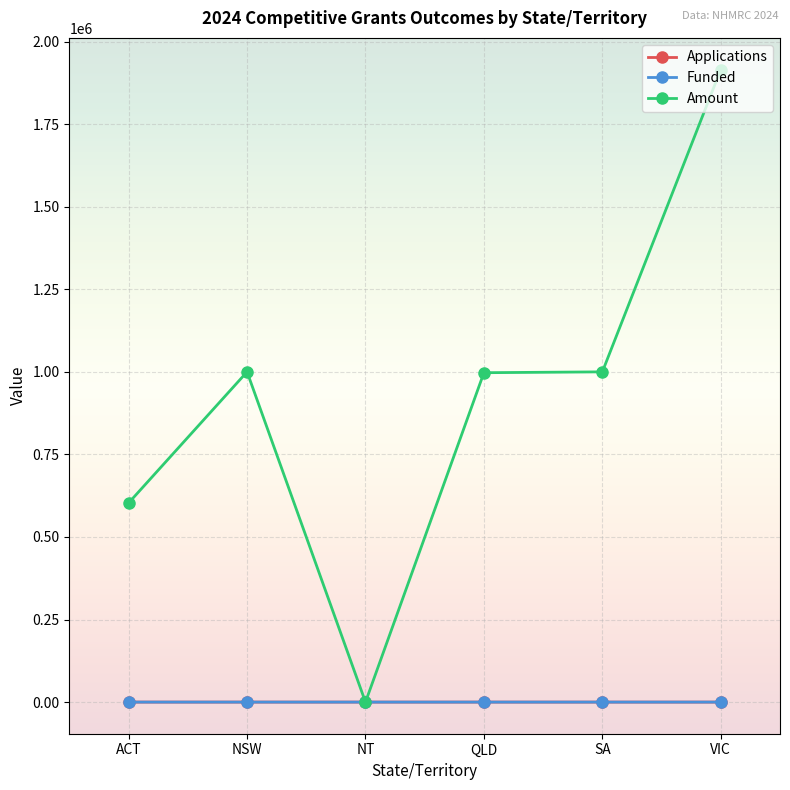

What is the greatest value displayed?

1915408.8